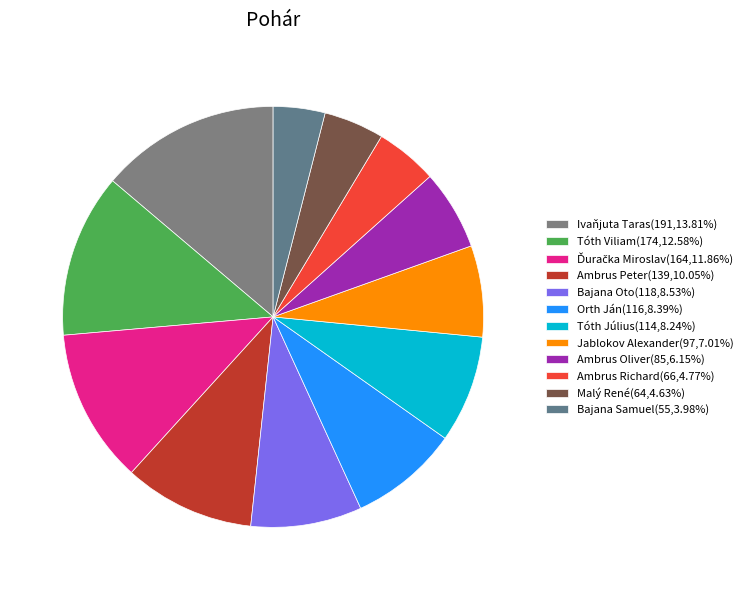

To the nearest percent, what is the average slice percentage?

8%